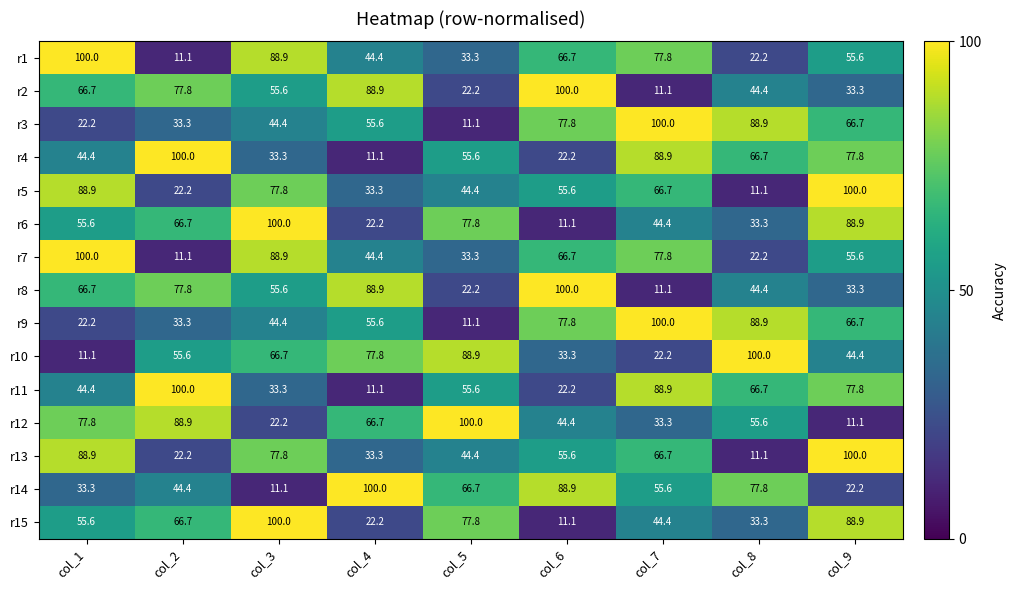

What is the average value of the r10 series?

55.6